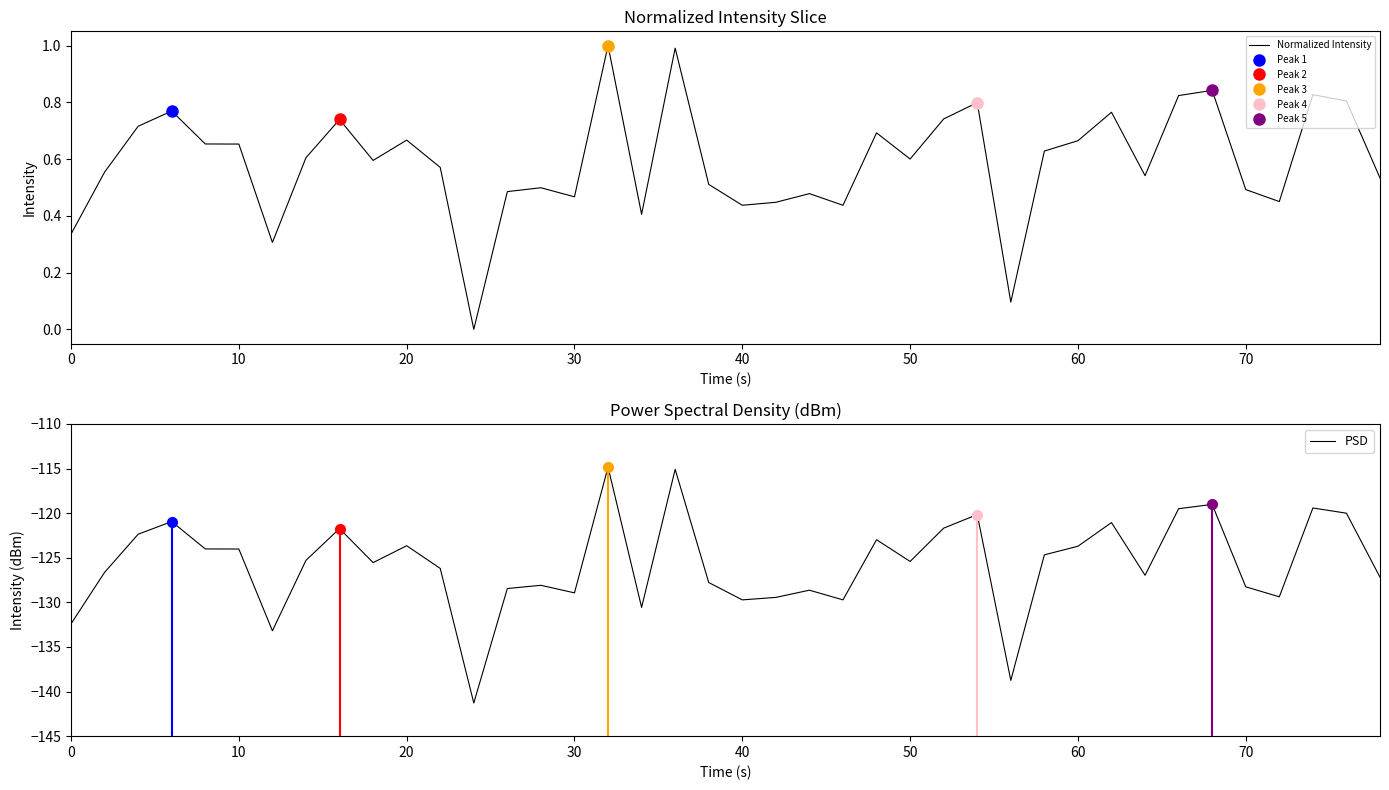

True or false: Normalized Intensity and PSD intersect in this chart.

False